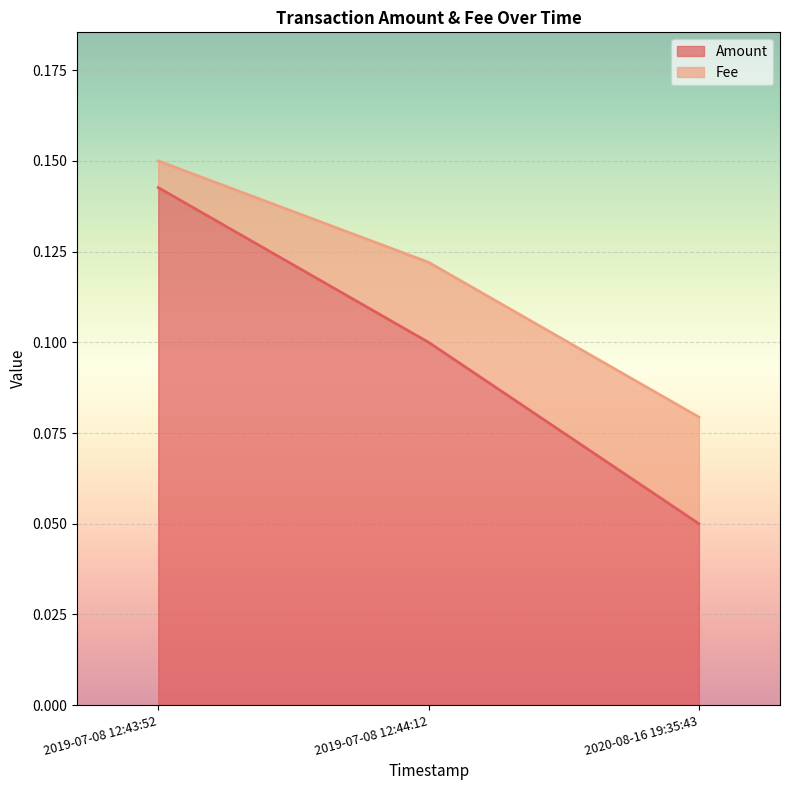

Rank the categories by Amount value from highest to lowest.

2019-07-08 12:43:52, 2019-07-08 12:44:12, 2020-08-16 19:35:43